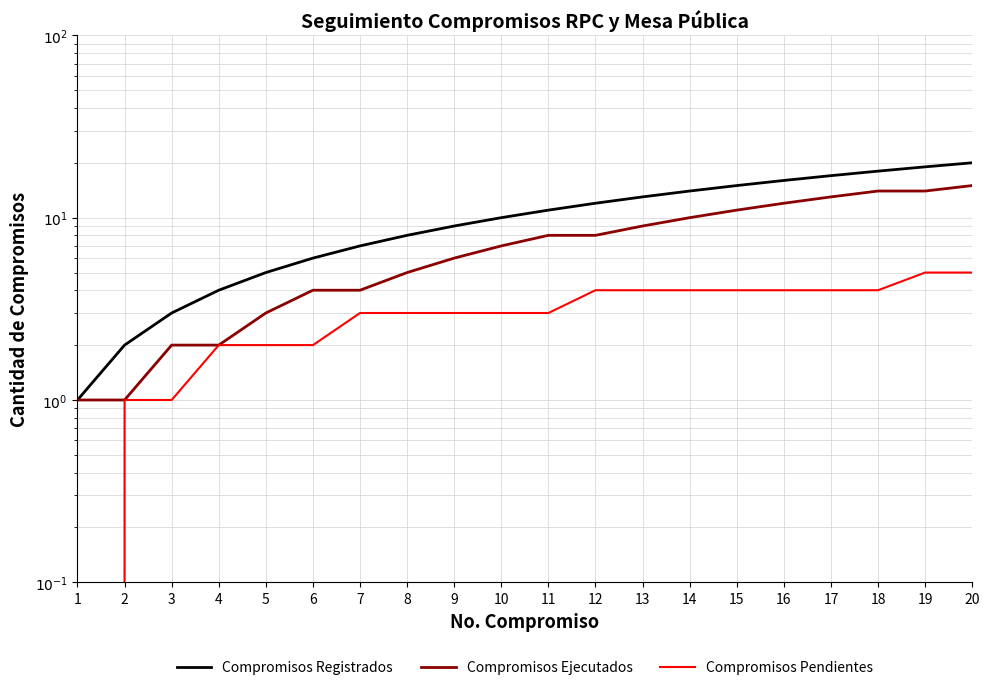

How many categories are shown in the chart?

20